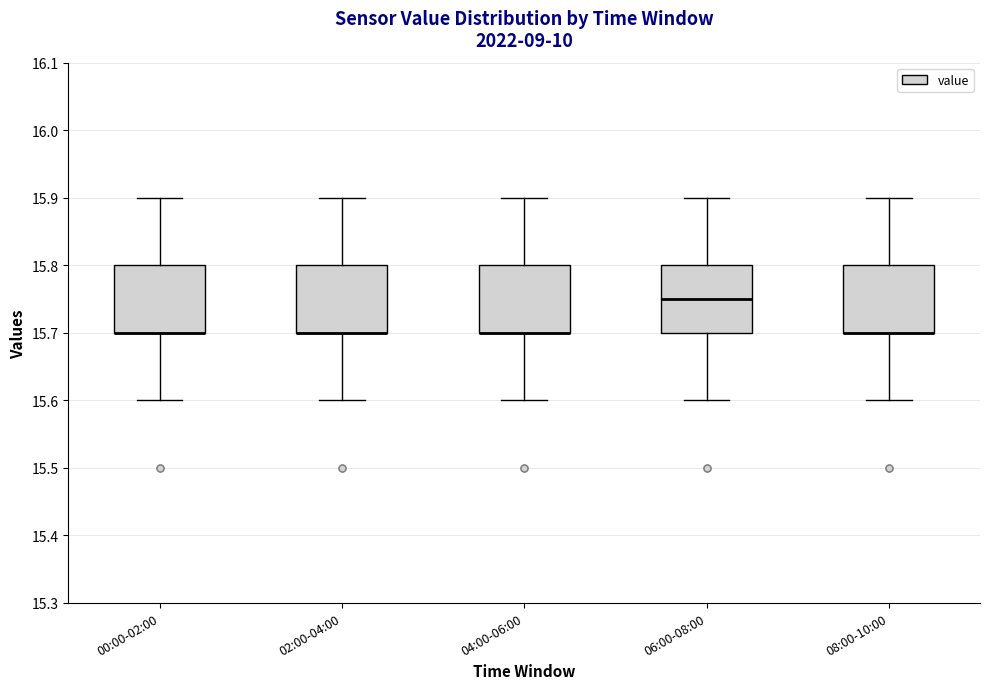

Where is the lower edge of the box for 04:00-06:00 on the y-axis? The values are not printed on the chart, so give them approximately, as read against the axis.

15.70